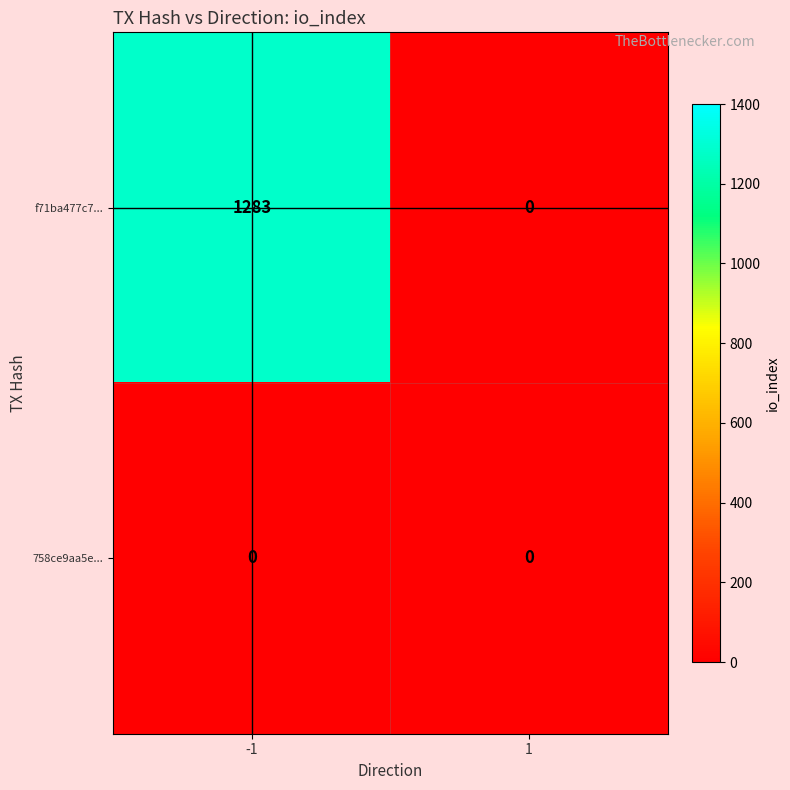

At how many categories does at least one series exceed 1159?

1